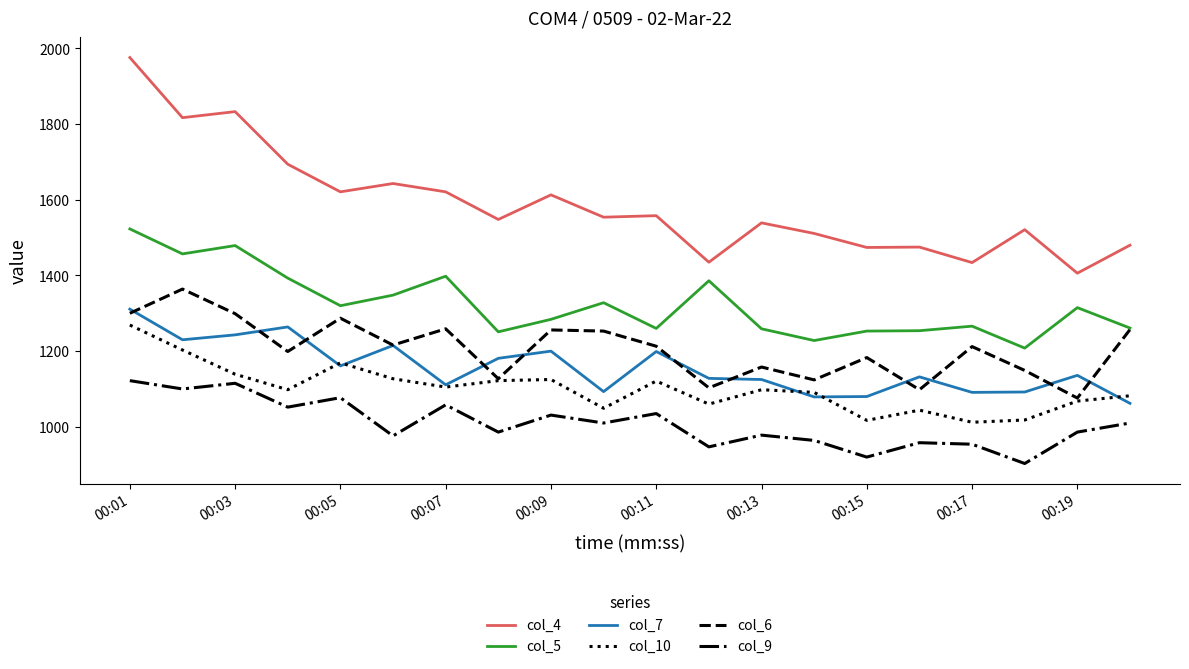

What is the highest value of the col_7 series?

1311